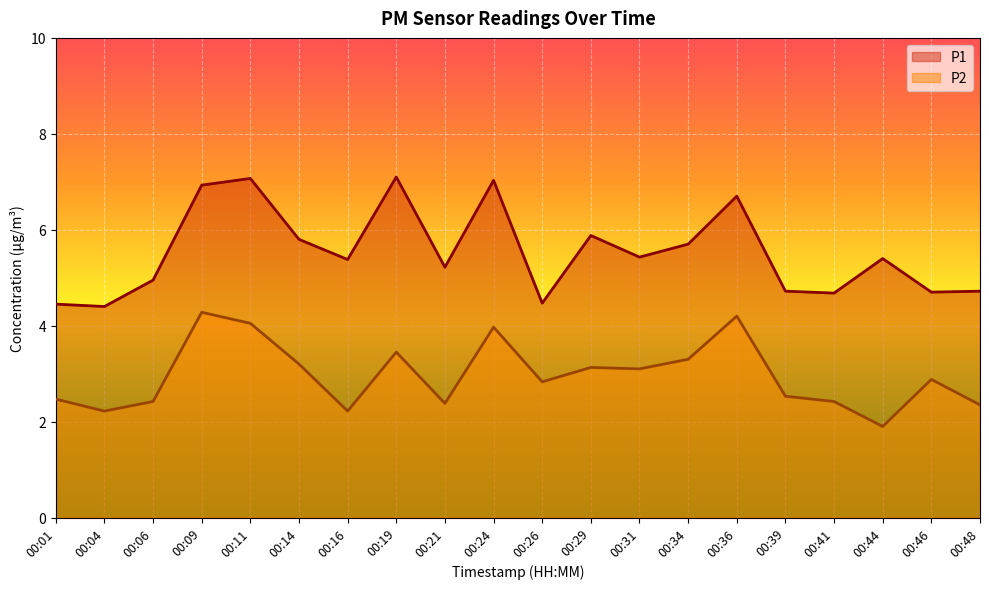

In P1, how many points are lower than both neighbors (excluding endpoints)?

7